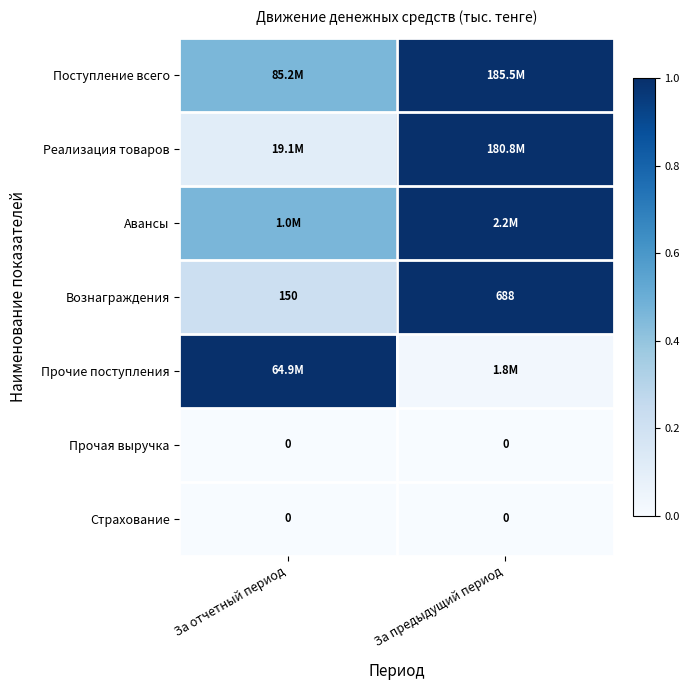

Which has a higher value, За предыдущий период or За отчетный период?

За предыдущий период